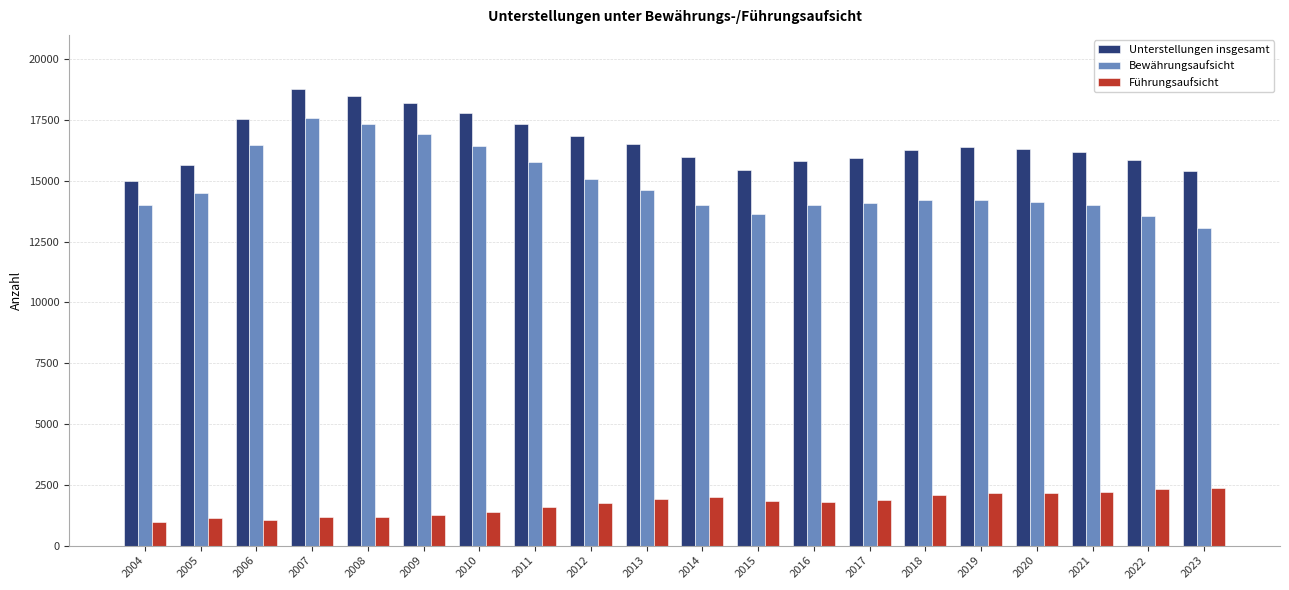

Which series has the largest total across all categories?

Unterstellungen insgesamt